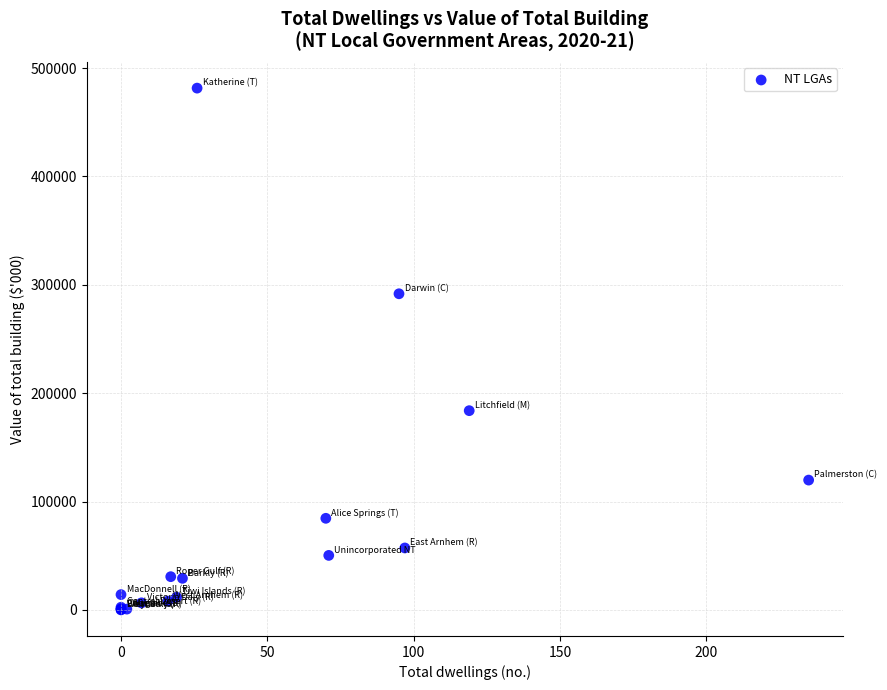

What Y value in the scatter plot is closest to 240764?

291728.1